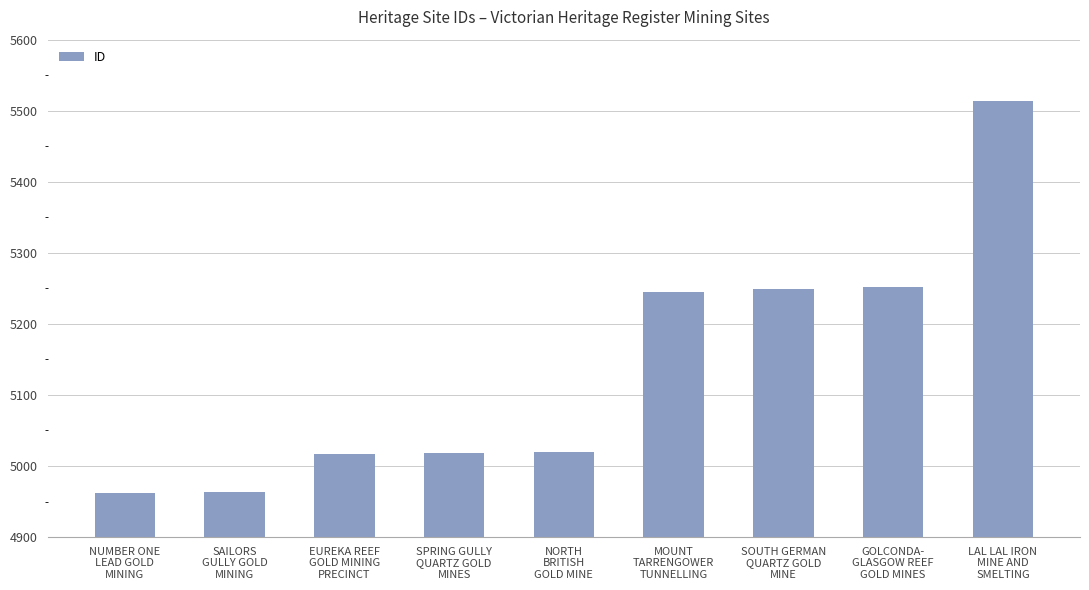

What is the average value?

5138